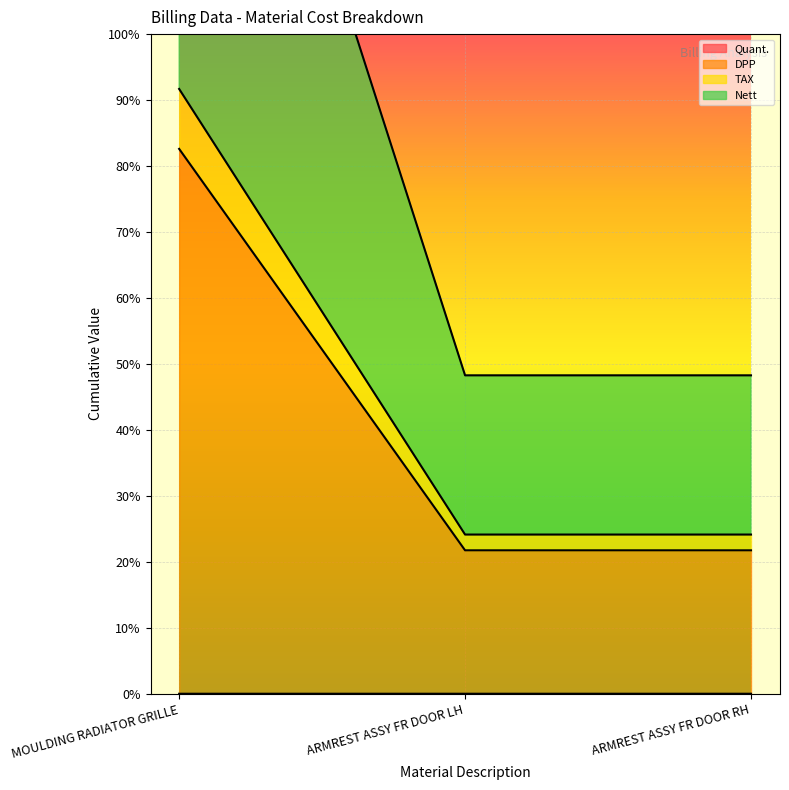

At which category is the sum across all series the highest?

MOULDING RADIATOR GRILLE